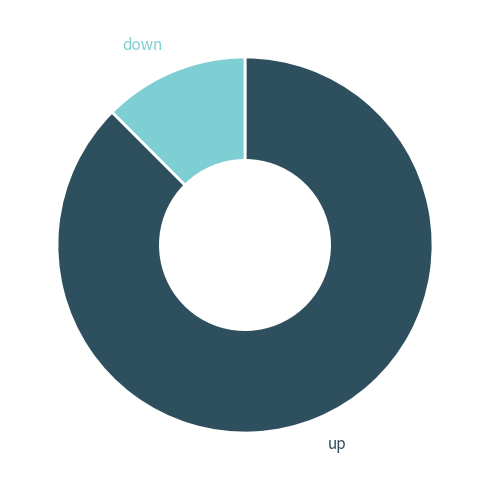

Is there any slice that represents more than half of the pie?

Yes